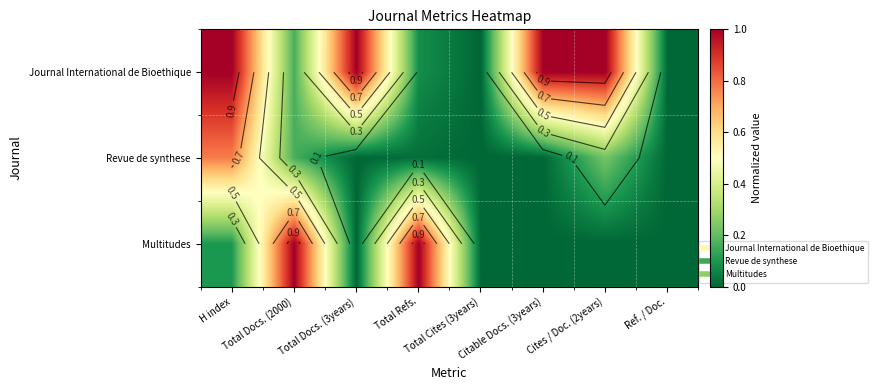

What is the total value across all series at H index?

1.9